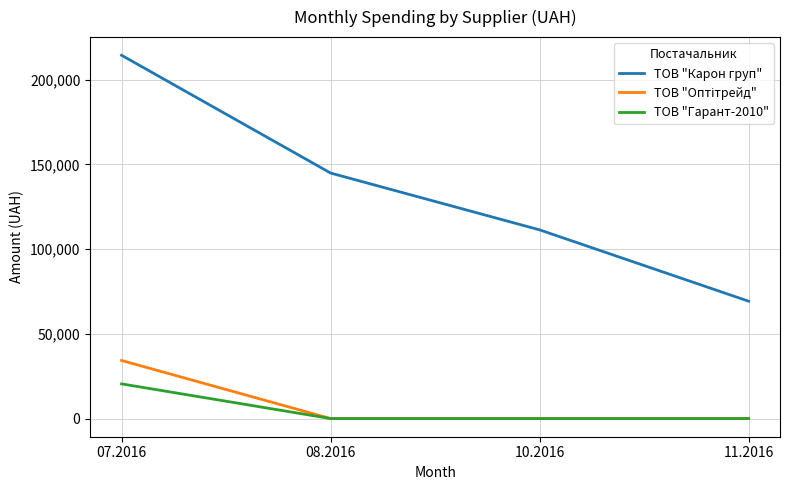

True or false: ТОВ "Гарант-2010" and ТОВ "Карон груп" intersect in this chart.

False